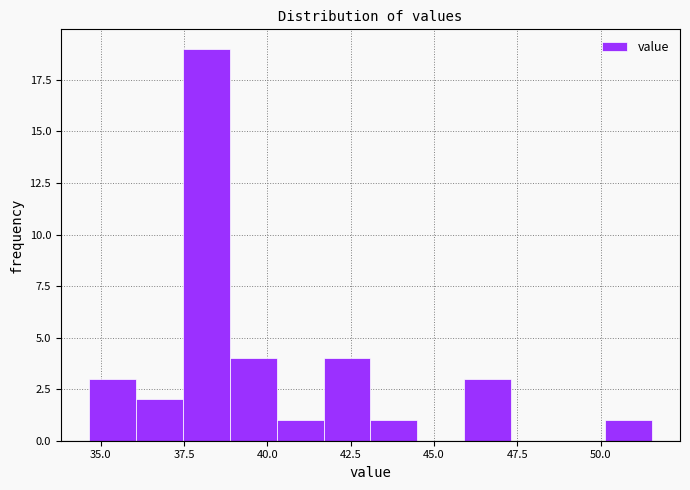

Around what value on the x-axis is the tallest bar? Give the approximate position of its centre, as read against the axis.

38.0